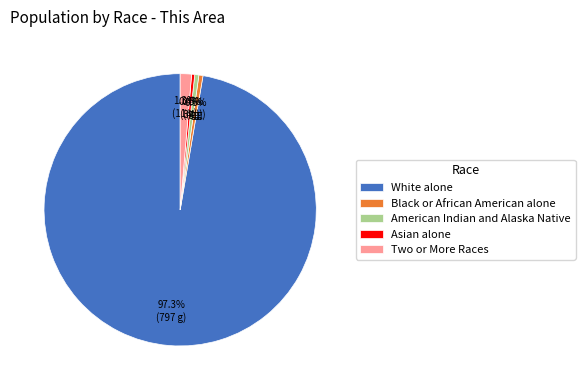

Combined, do White alone and Asian alone account for over 50%?

Yes